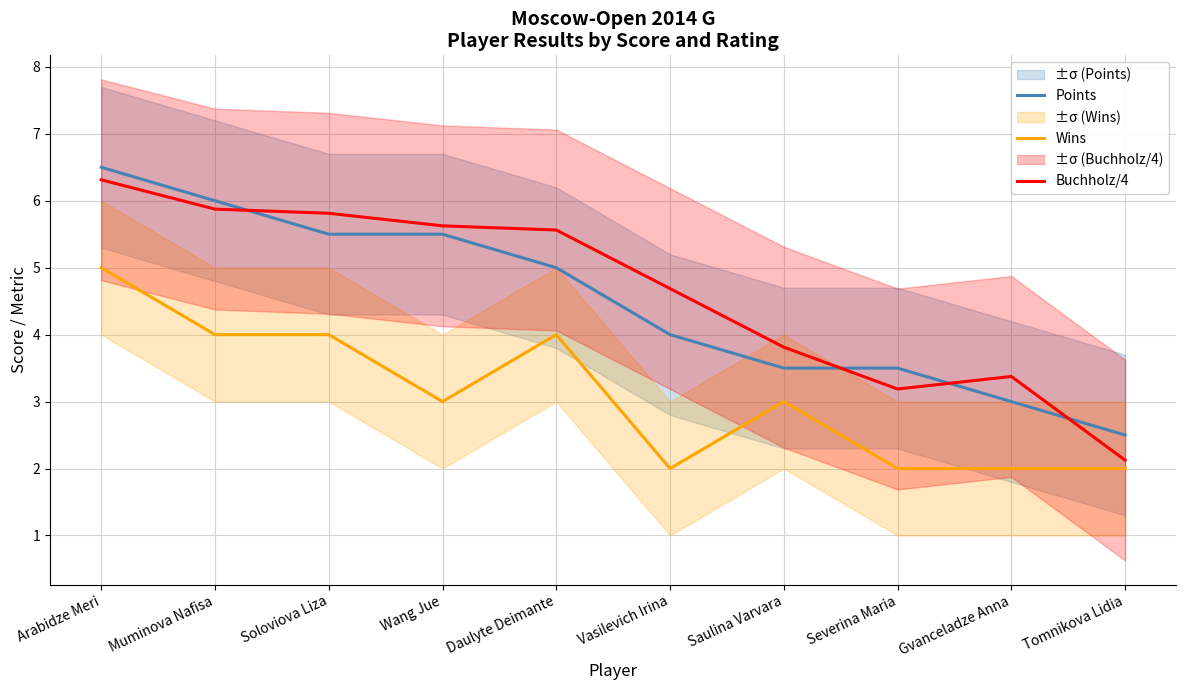

Is the value of Points at Gvanceladze Anna greater than the value of Buchholz/4 at Soloviova Liza?

No